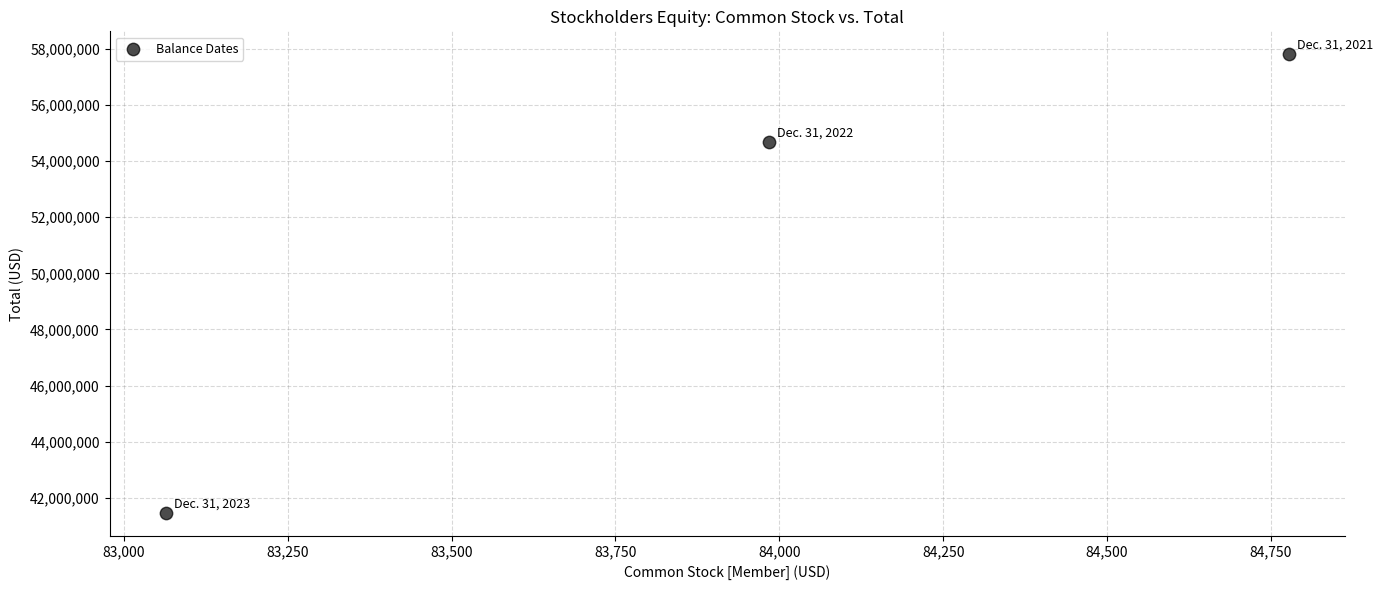

What Y value in the scatter plot is closest to 49635498?

54689531